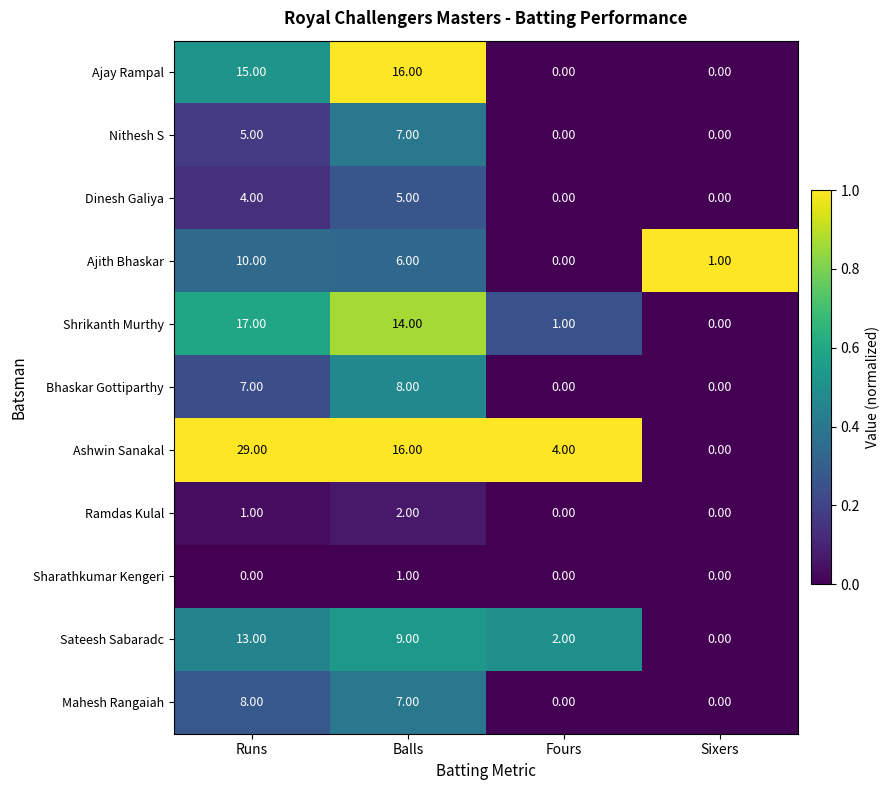

At which label is Nithesh S closest to 3?

Runs